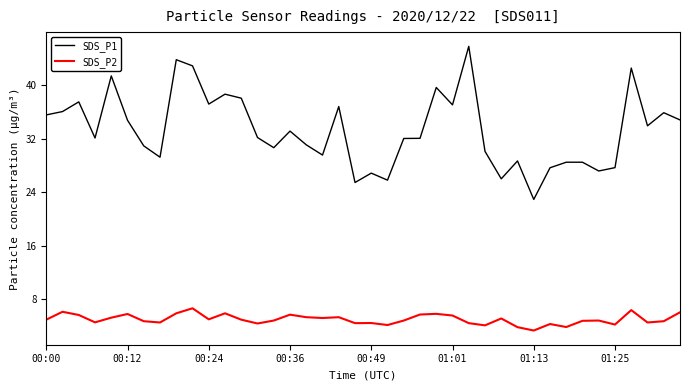

Which series has the largest total across all categories?

SDS_P1